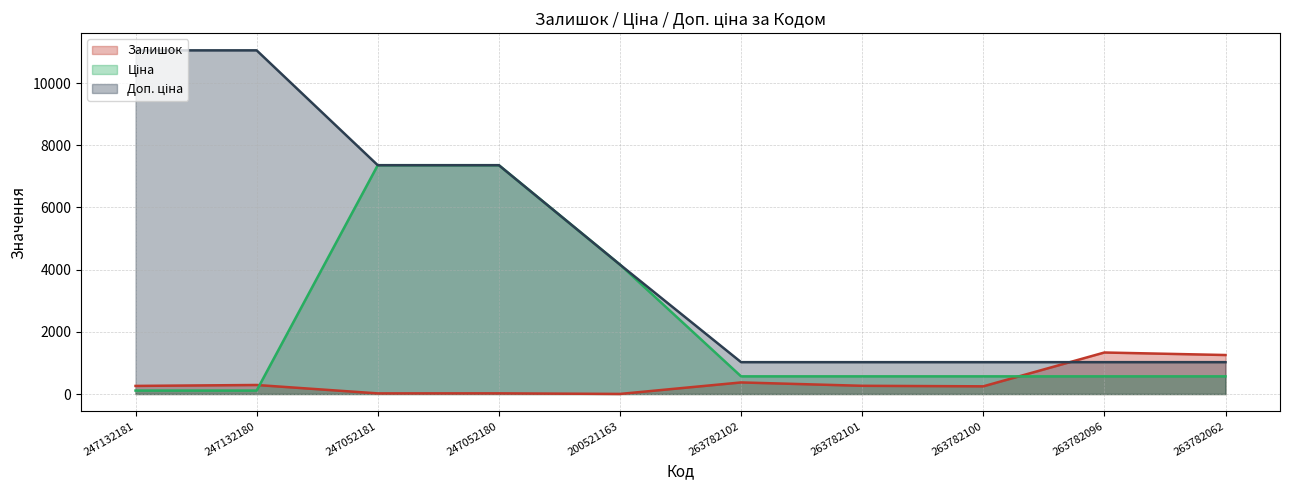

What is the difference between the maximum and second lowest values in the Доп. ціна series?

10030.5